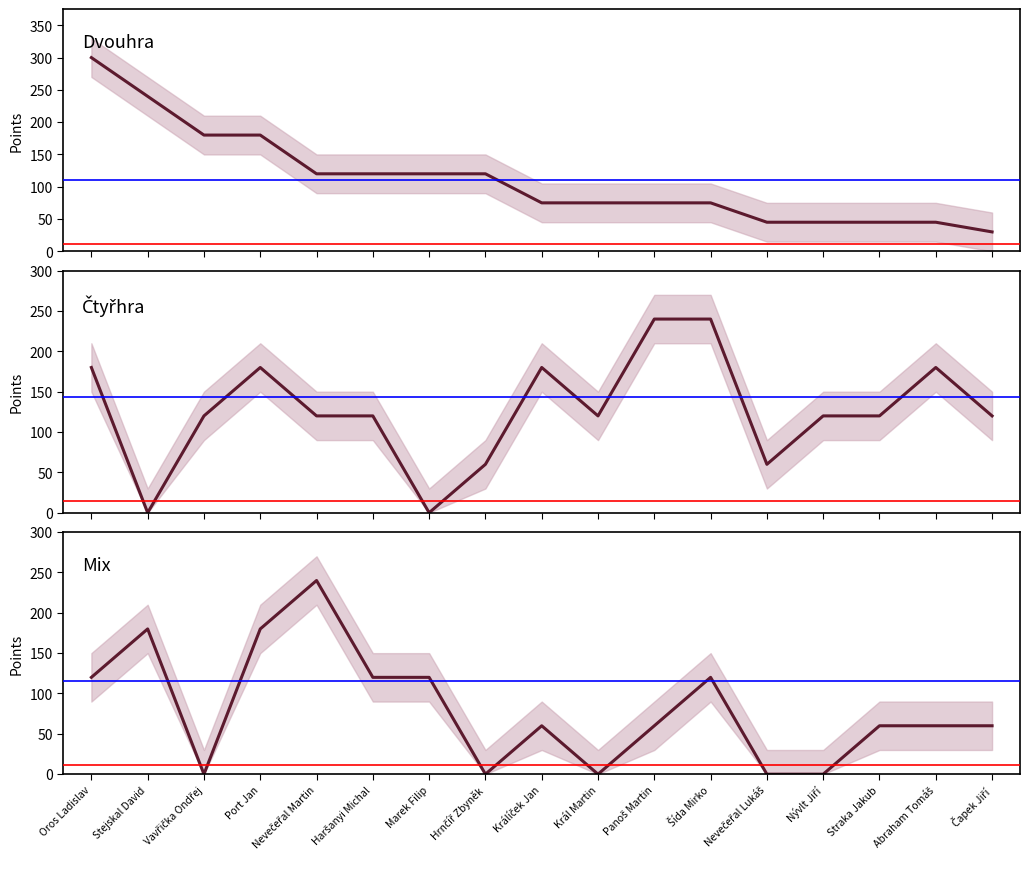

How many distinct data groups are displayed?

3